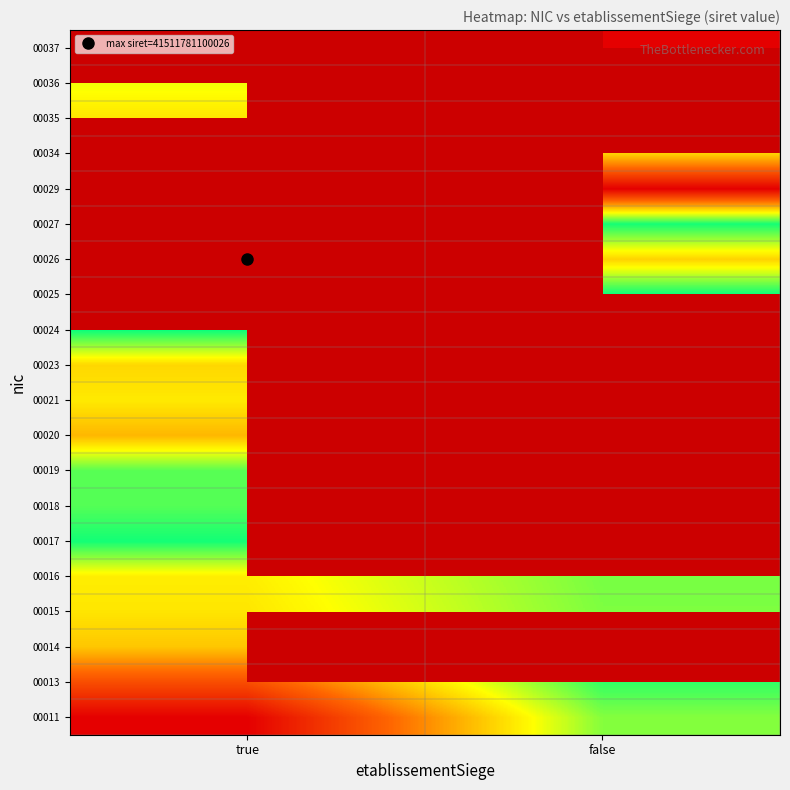

Which series has the largest range (max minus min)?

00011